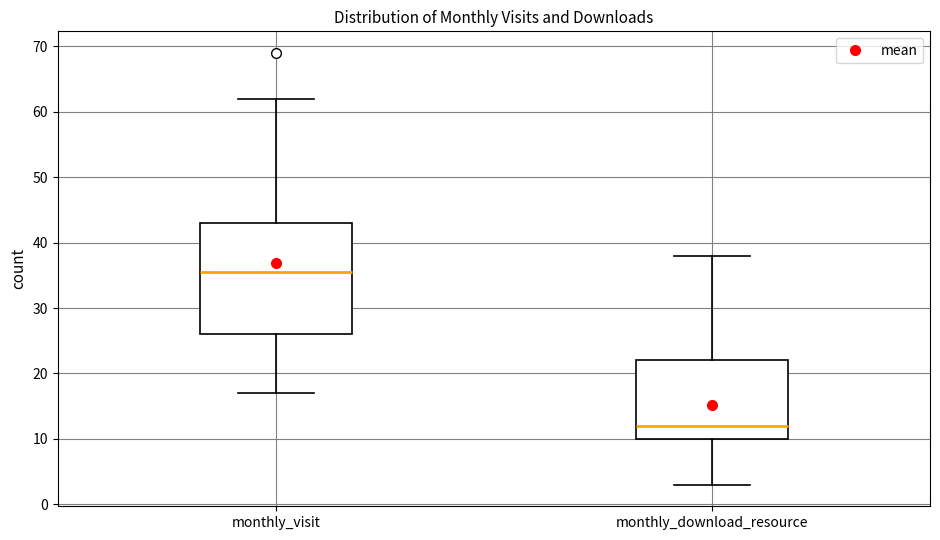

Comparing the boxes themselves (not the whiskers), which one is the tallest?

monthly_visit